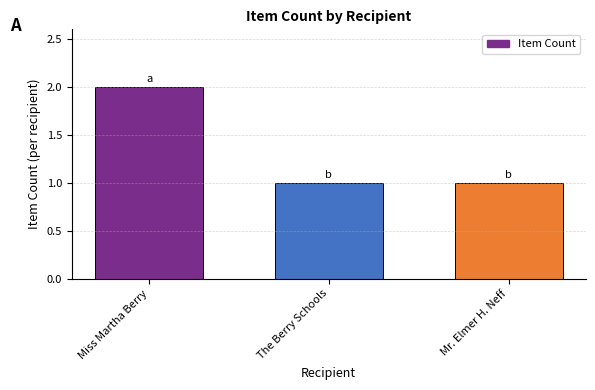

Are the bars horizontal?

No